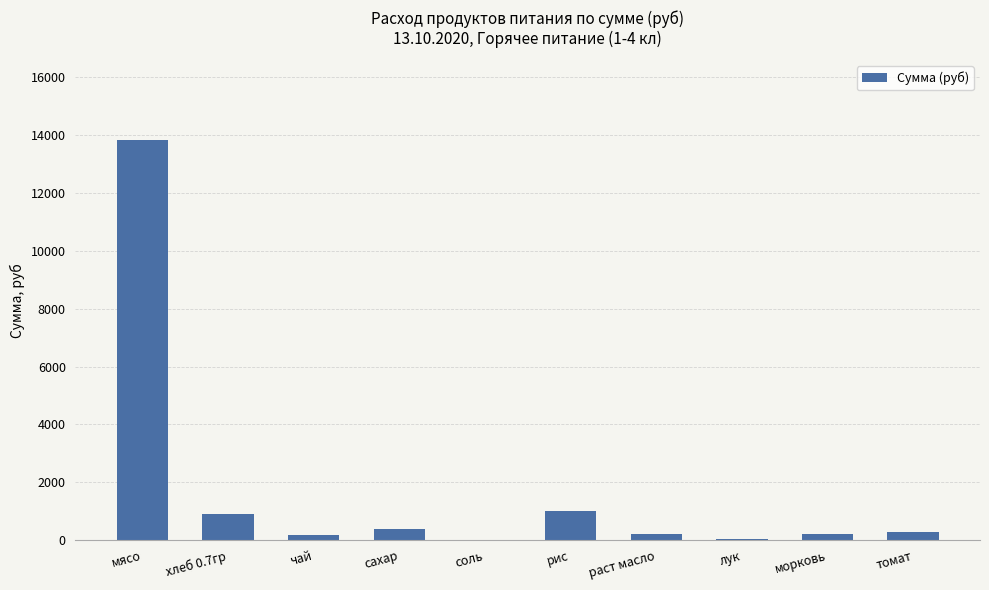

What is the greatest value displayed?

13821.5